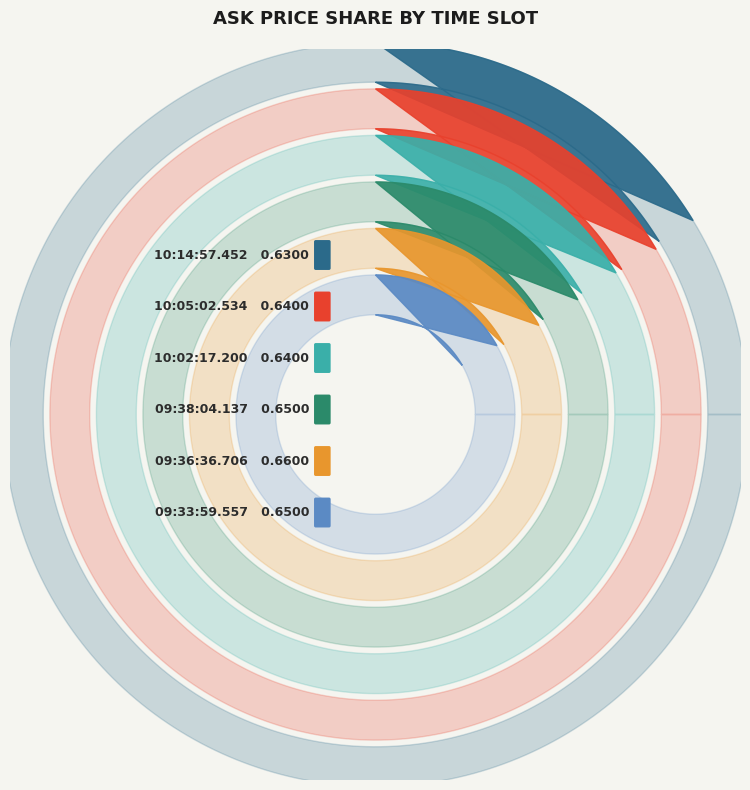

Rank the categories by value from lowest to highest.

10:14:57.452, 10:05:02.534, 10:02:17.200, 09:38:04.137, 09:33:59.557, 09:36:36.706